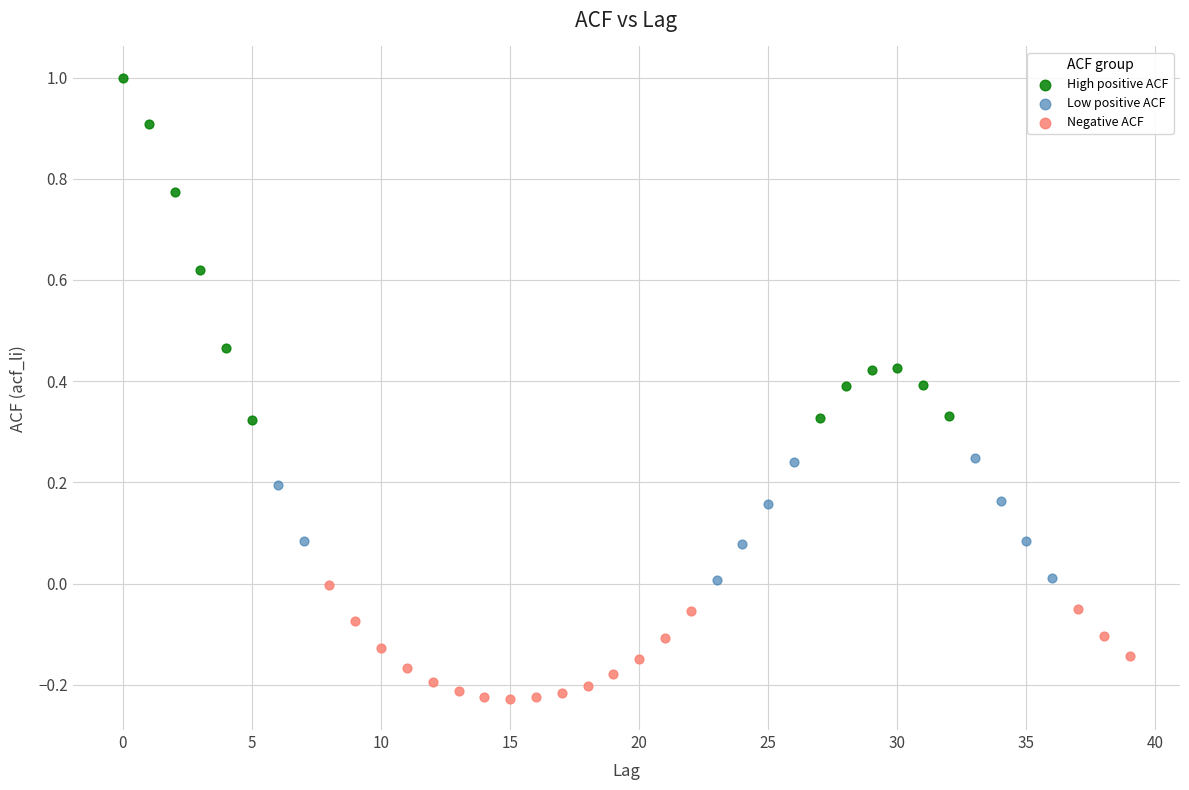

Which series reaches the minimum Y coordinate?

Negative ACF